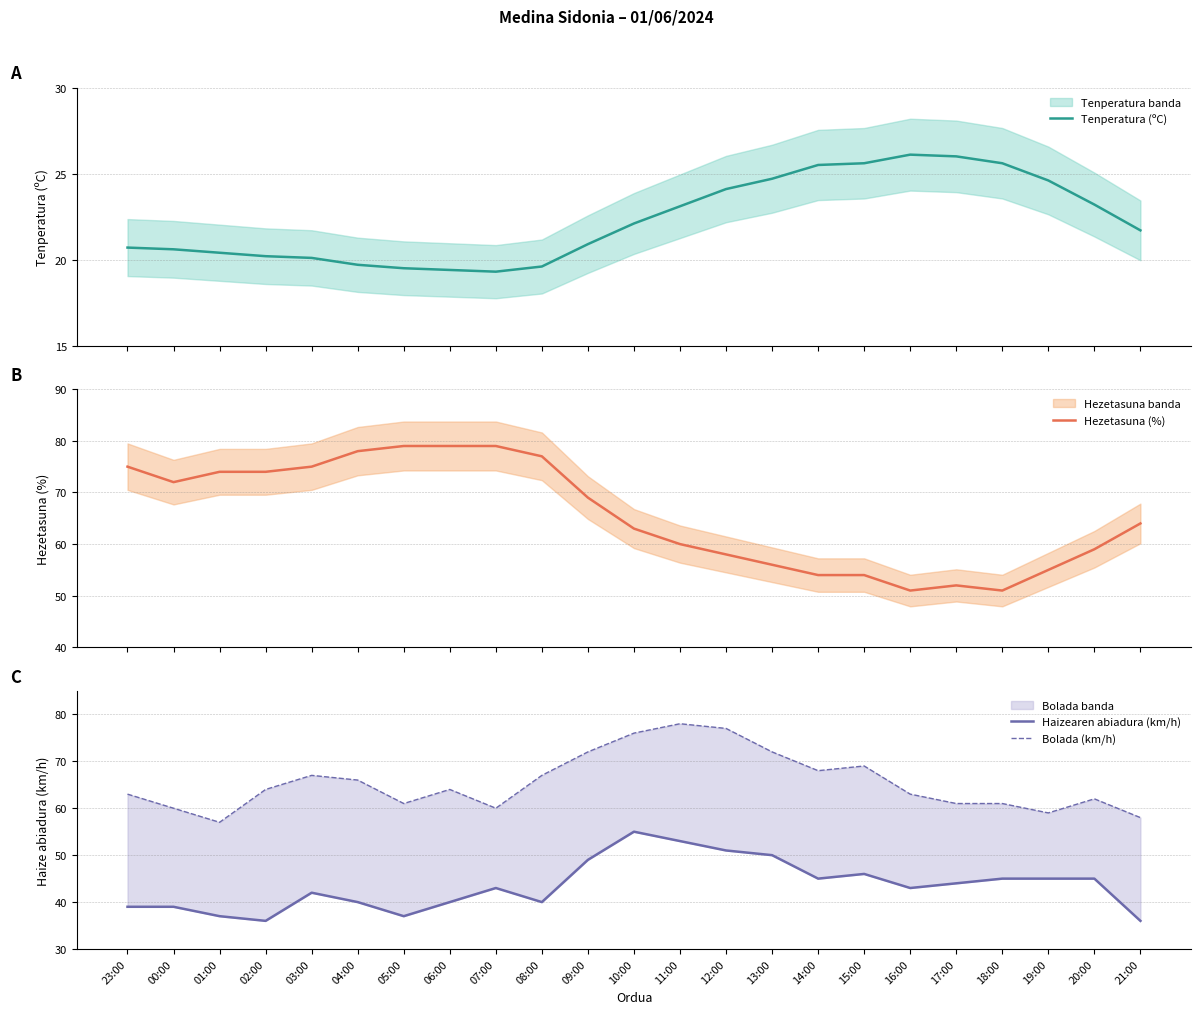

What is the spread (max minus min) of values at 17:00?

35.0